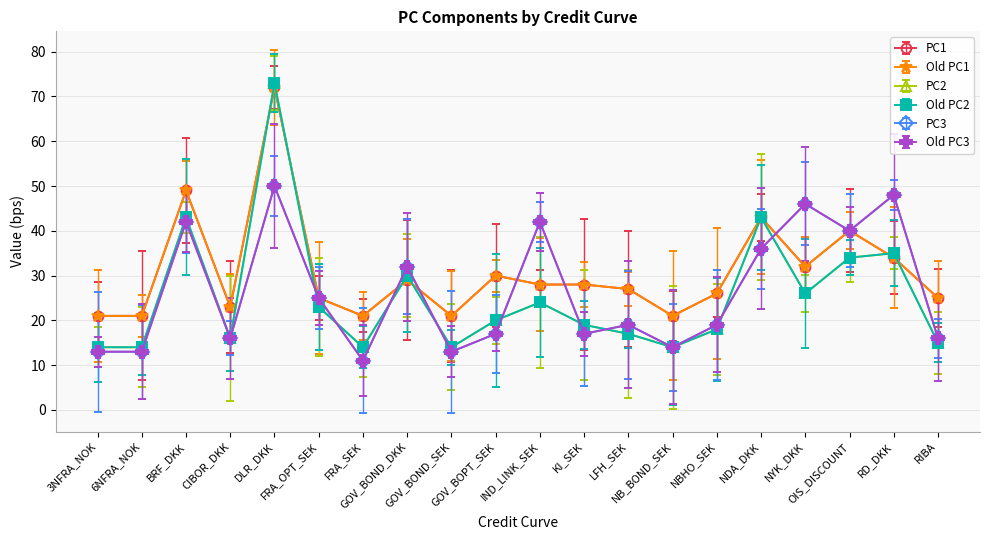

The Old PC3 series shows 17 at KI_SEK. True or false?

True